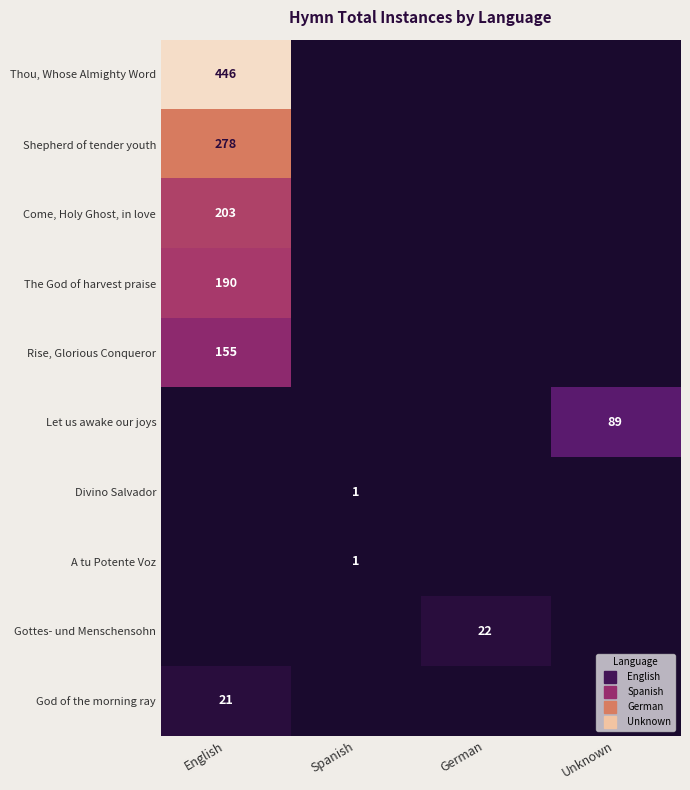

True or false: Come, Holy Ghost, in love has a value of 203 at English.

True